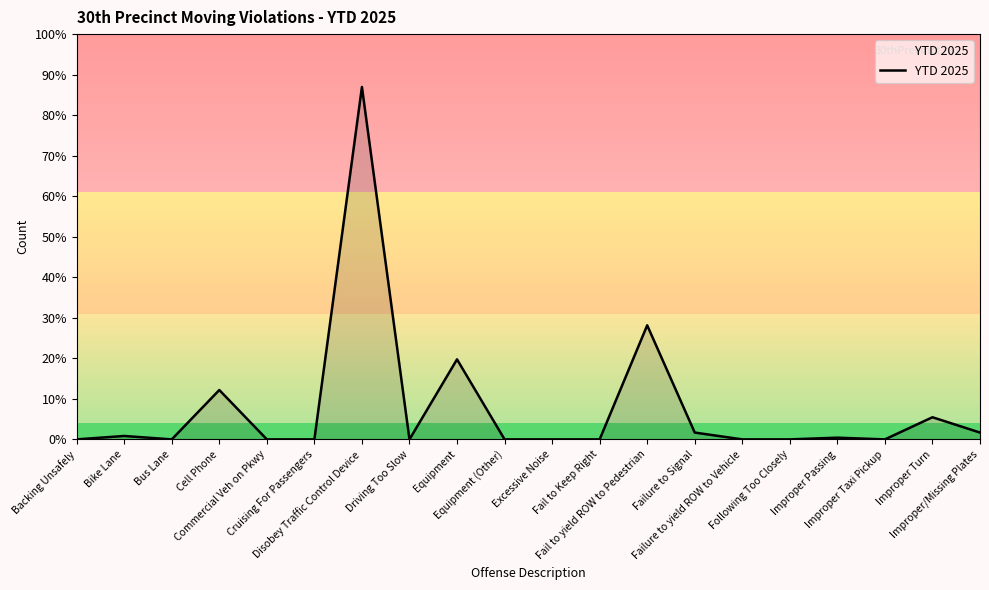

Reading right to left, extract all data points from this chart.

4	13	0	1	0	0	4	67	0	0	0	47	0	207	0	0	29	0	2	0